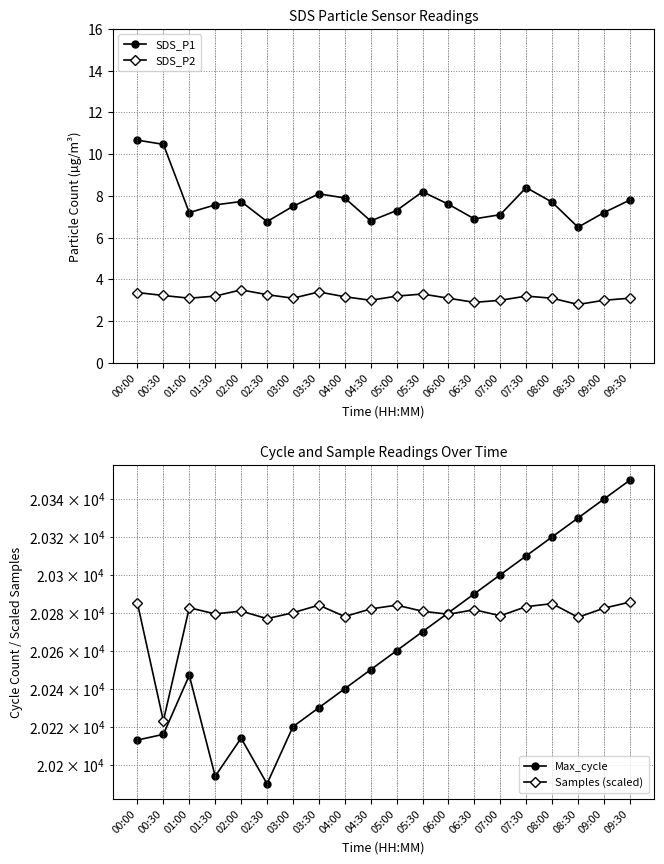

What are all the series names shown in the legend?

SDS_P1, SDS_P2, Max_cycle, Samples (scaled)